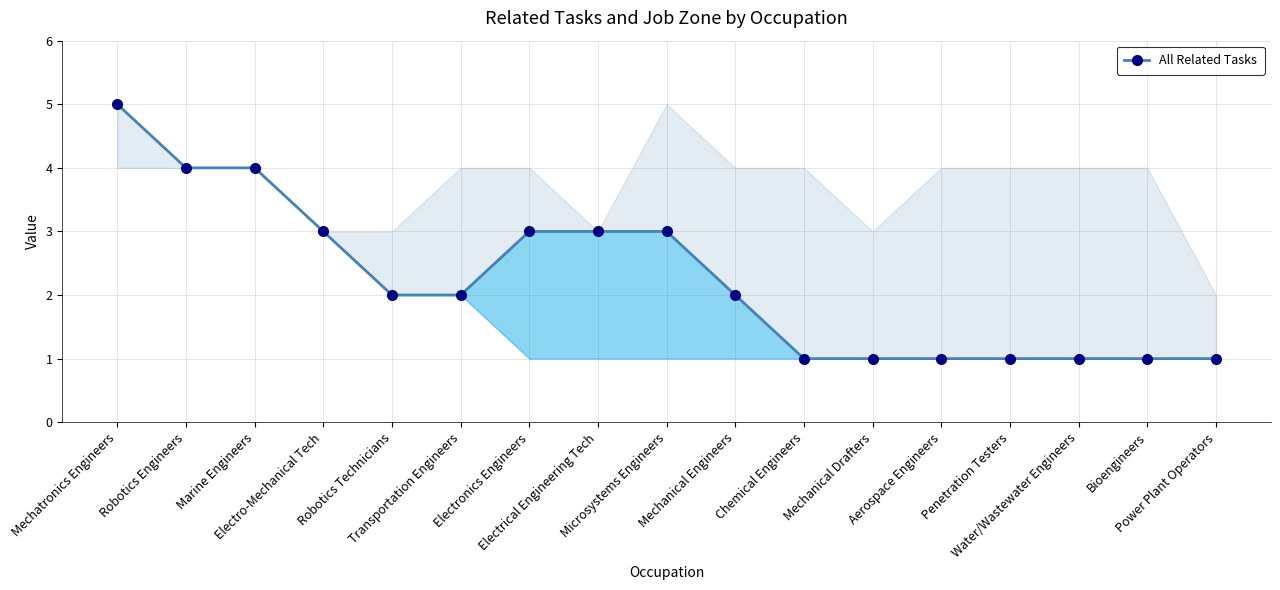

What is the maximum value shown in the chart?

5